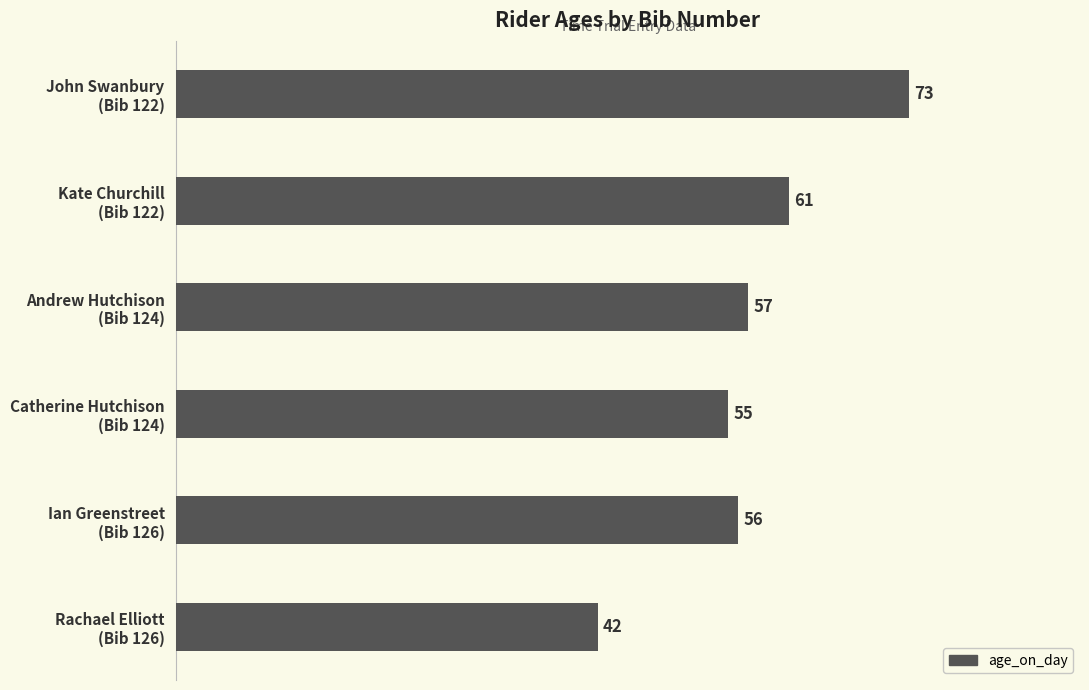

List the labels in order of value, smallest first.

Rachael Elliott
(Bib 126), Catherine Hutchison
(Bib 124), Ian Greenstreet
(Bib 126), Andrew Hutchison
(Bib 124), Kate Churchill
(Bib 122), John Swanbury
(Bib 122)